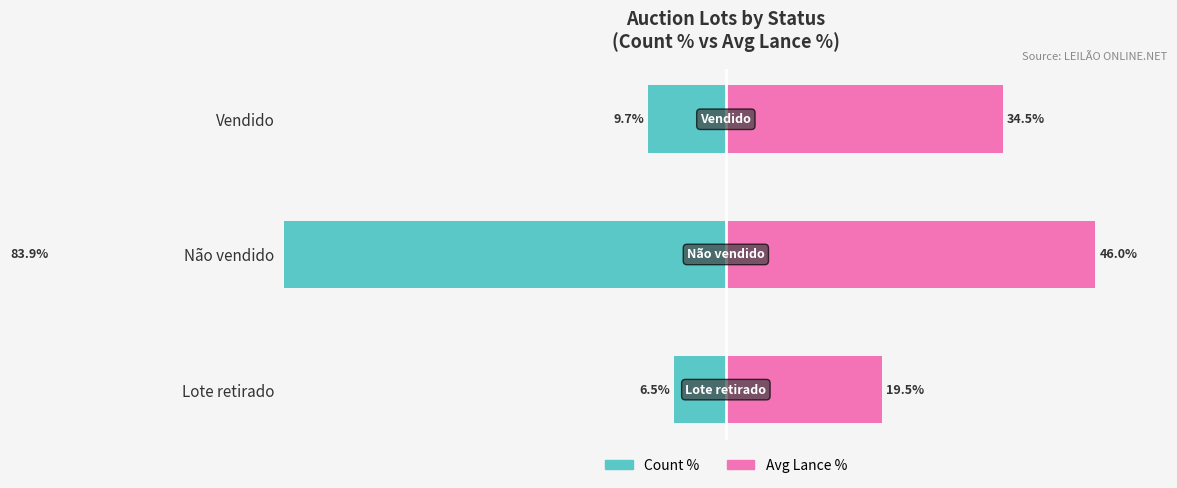

True or false: Count % has a value of -4.2 at Lote retirado.

False